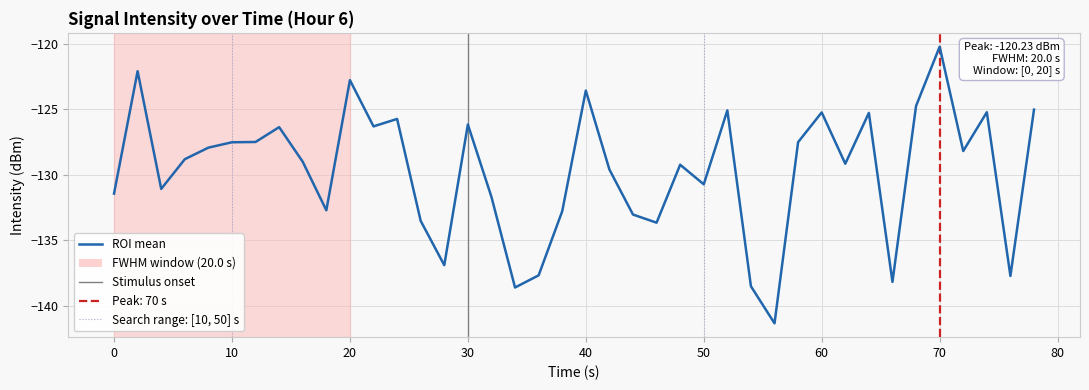

What is the maximum value shown in the chart?

-120.2